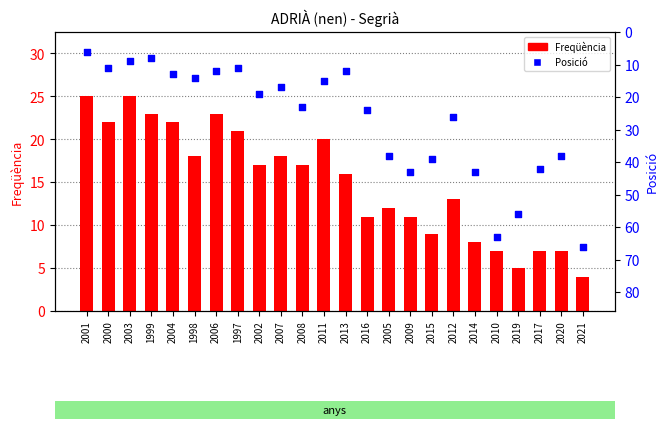

Is the value of Posició at 1997 greater than the value of Freqüència at 2003?

No